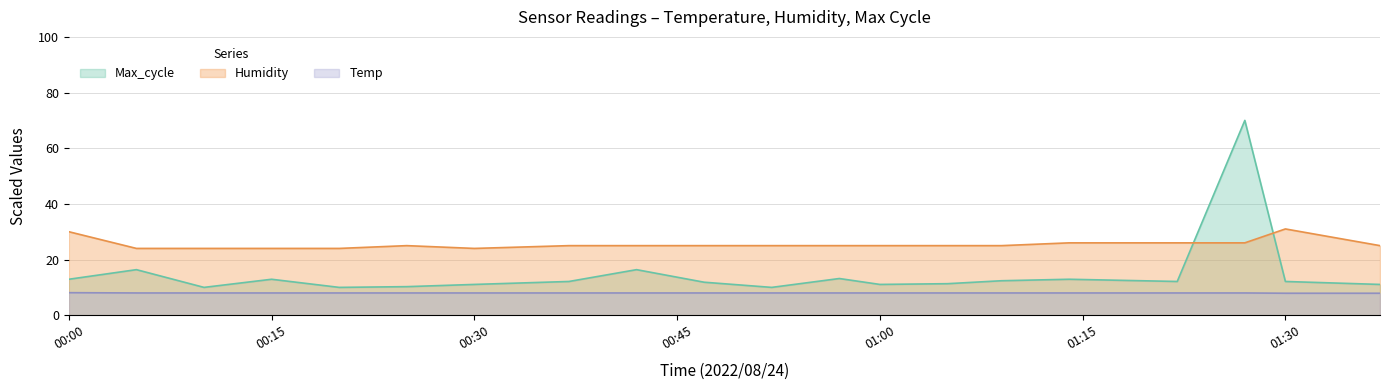

How many data points does each series have?

20